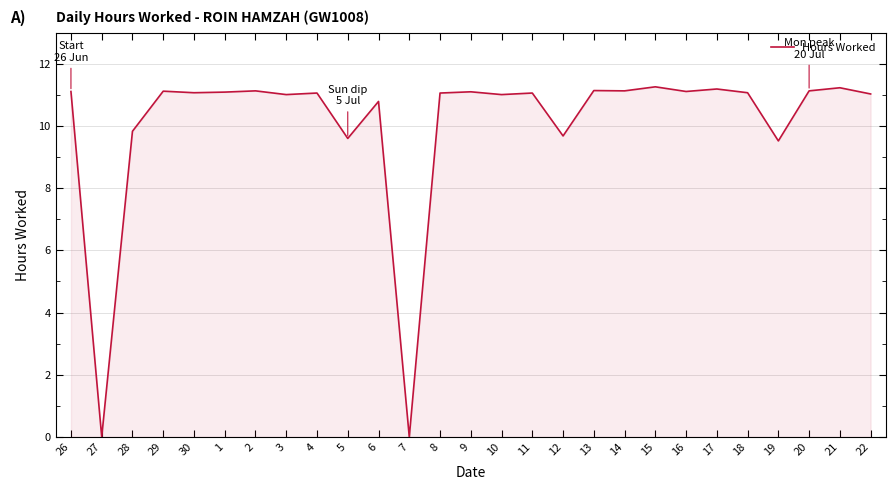

What is the greatest value displayed?

11.3